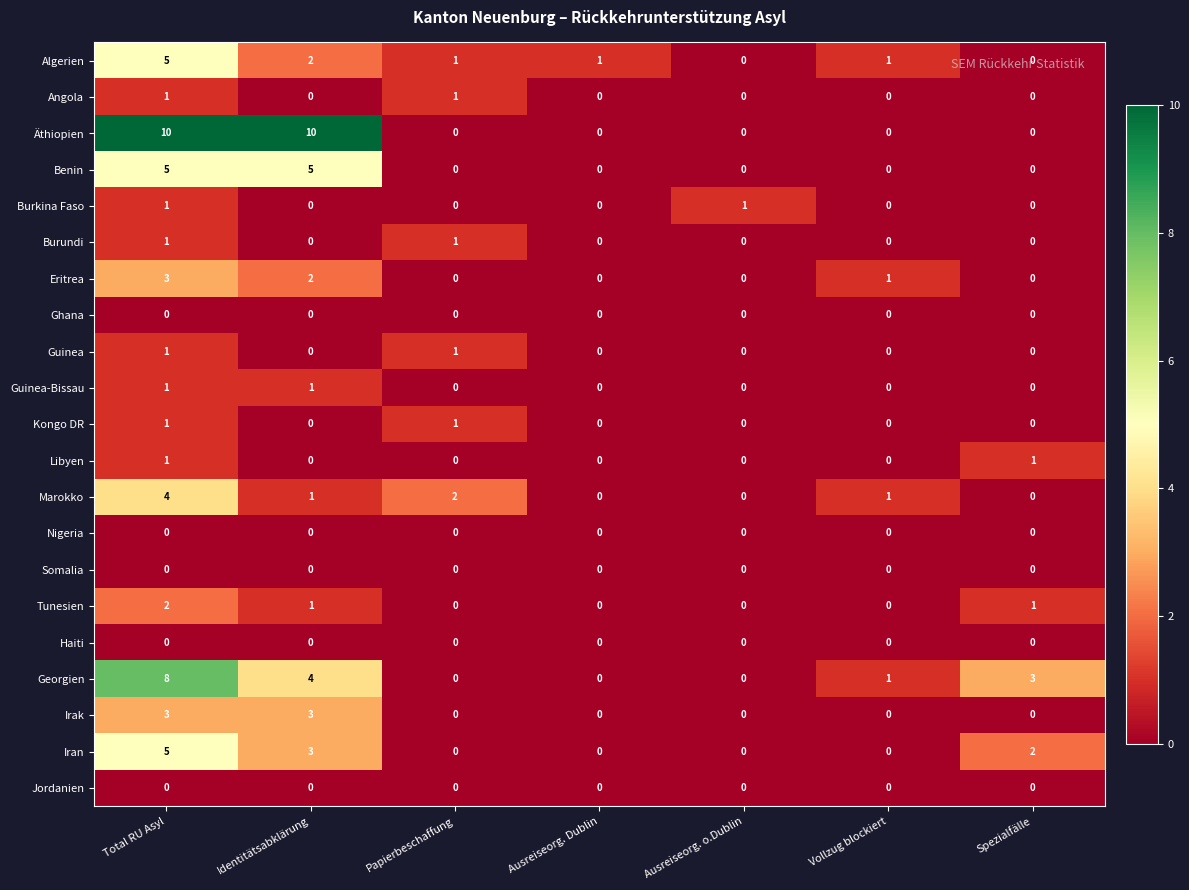

Which series has the widest spread of values?

Äthiopien